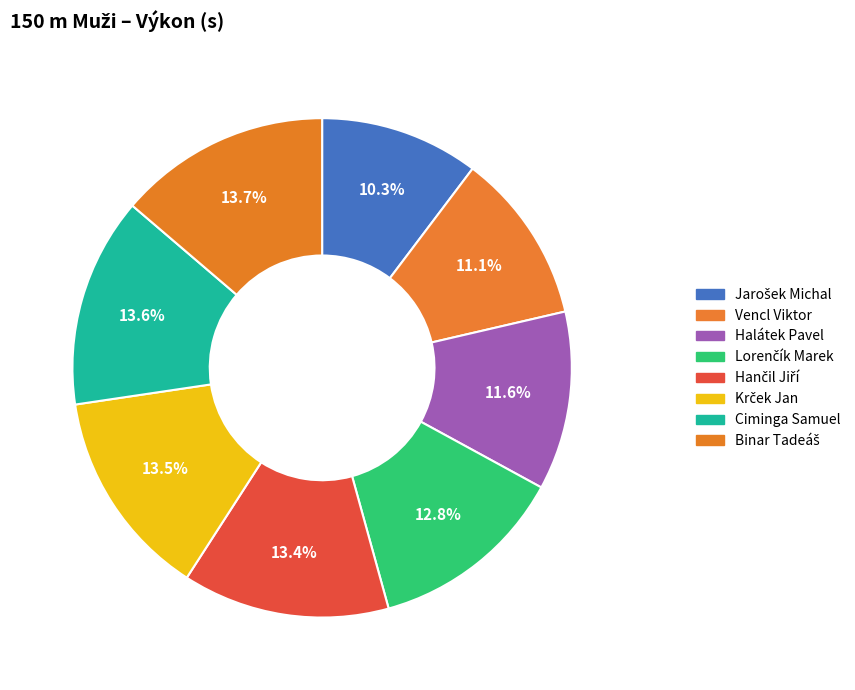

Rank the categories by value from highest to lowest.

Binar Tadeáš, Ciminga Samuel, Krček Jan, Hančil Jiří, Lorenčík Marek, Halátek Pavel, Vencl Viktor, Jarošek Michal